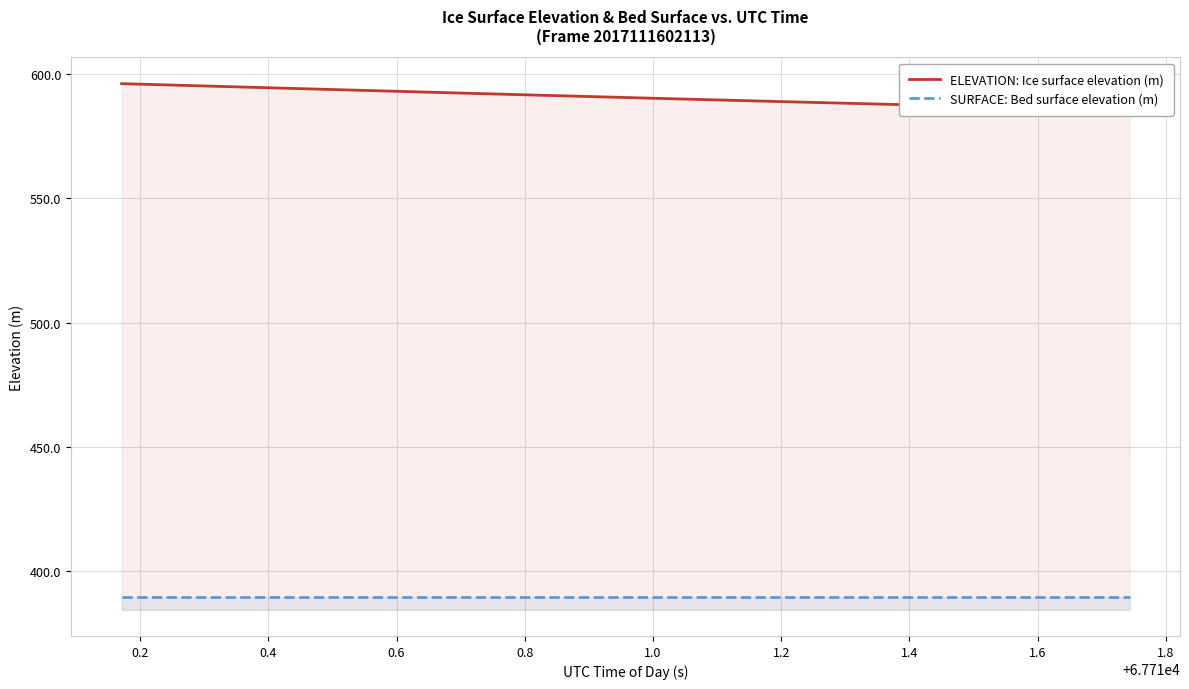

What is the value of the ELEVATION: Ice surface elevation (m) point at the 33rd from the left?

587.3